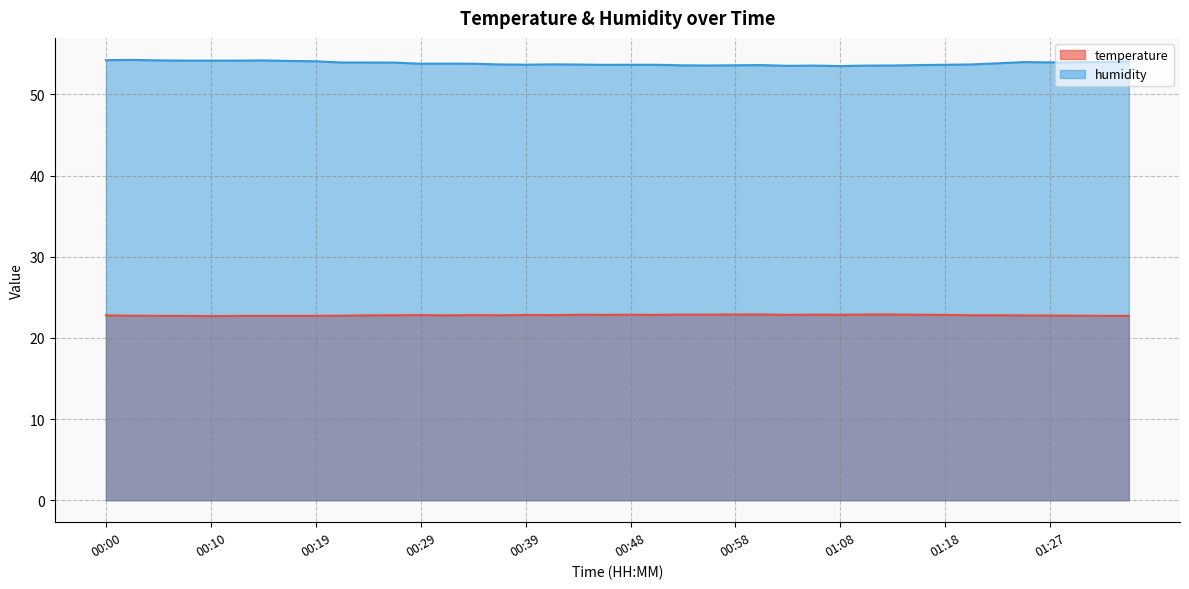

In humidity, how many points are higher than both neighbors (excluding endpoints)?

7